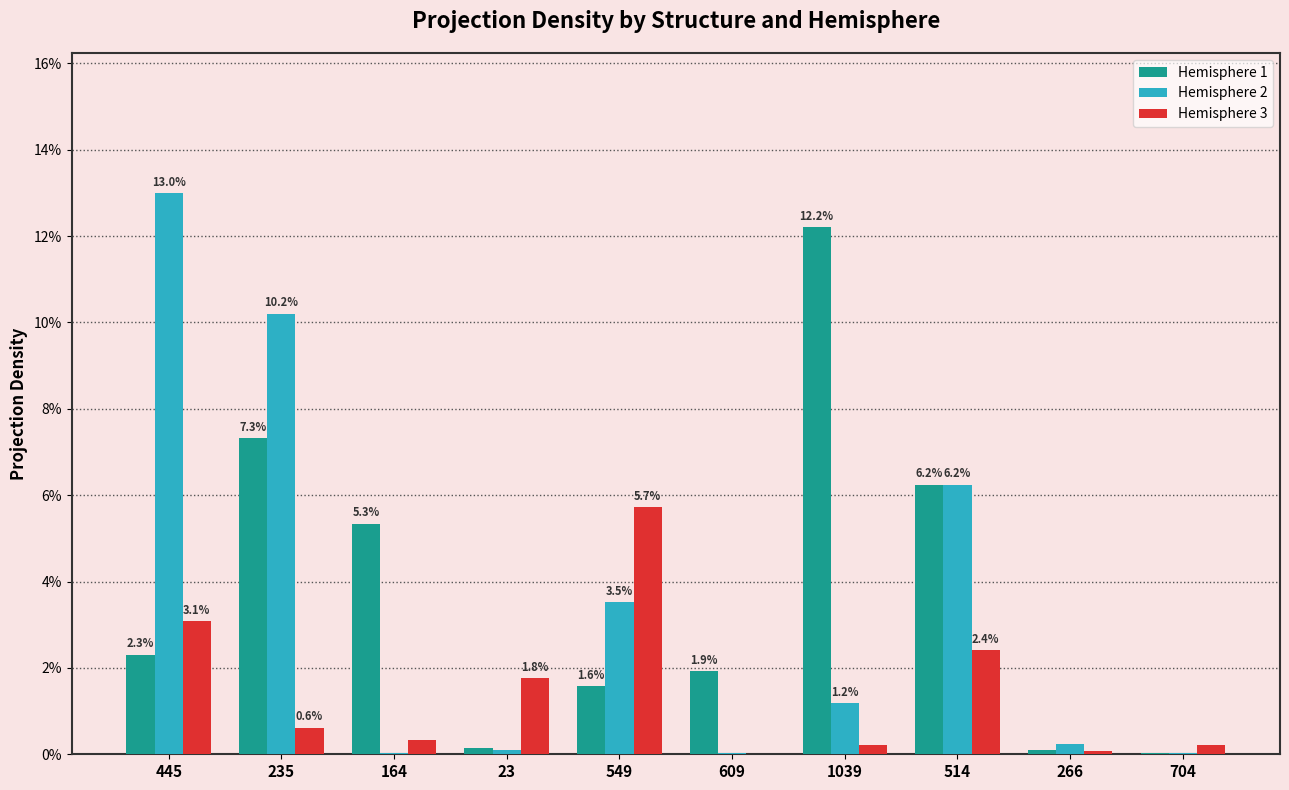

The hemisphere_1 series shows 0.0 at 23. True or false?

True